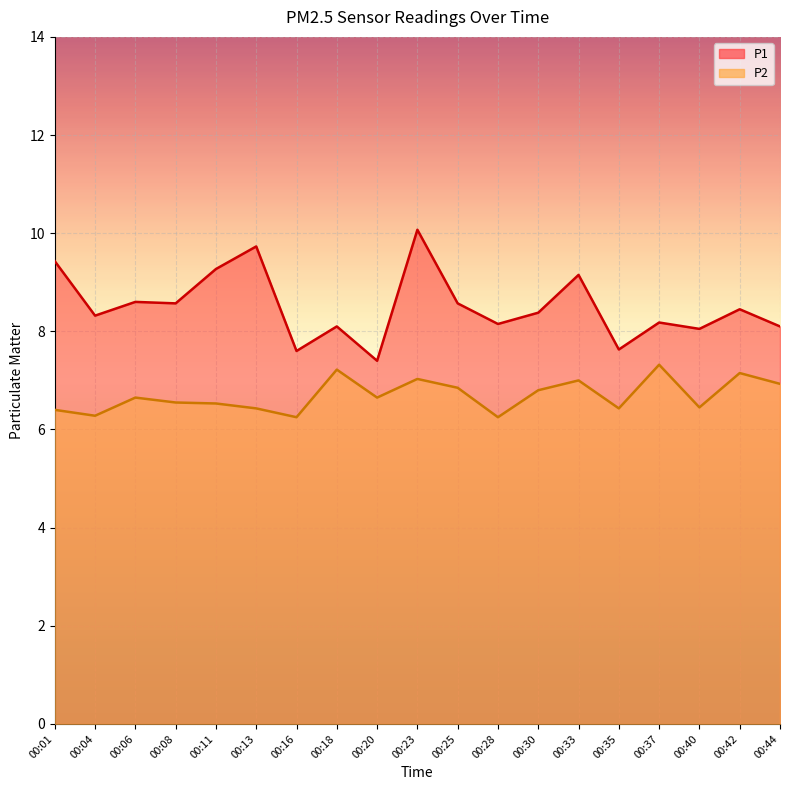

Reading right to left, what are all the values shown in this chart?

P1: 8.1	8.4	8.1	8.2	7.6	9.2	8.4	8.2	8.6	10.1	7.4	8.1	7.6	9.7	9.3	8.6	8.6	8.3	9.4
P2: 6.9	7.2	6.5	7.3	6.4	7.0	6.8	6.2	6.8	7.0	6.7	7.2	6.2	6.4	6.5	6.5	6.7	6.3	6.4